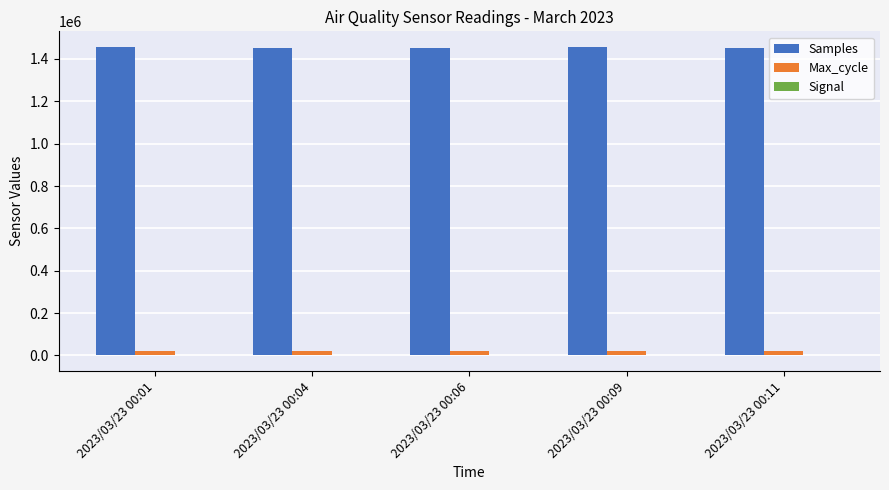

The value of Samples at 2023/03/23 00:11 is 715340. True or false?

False